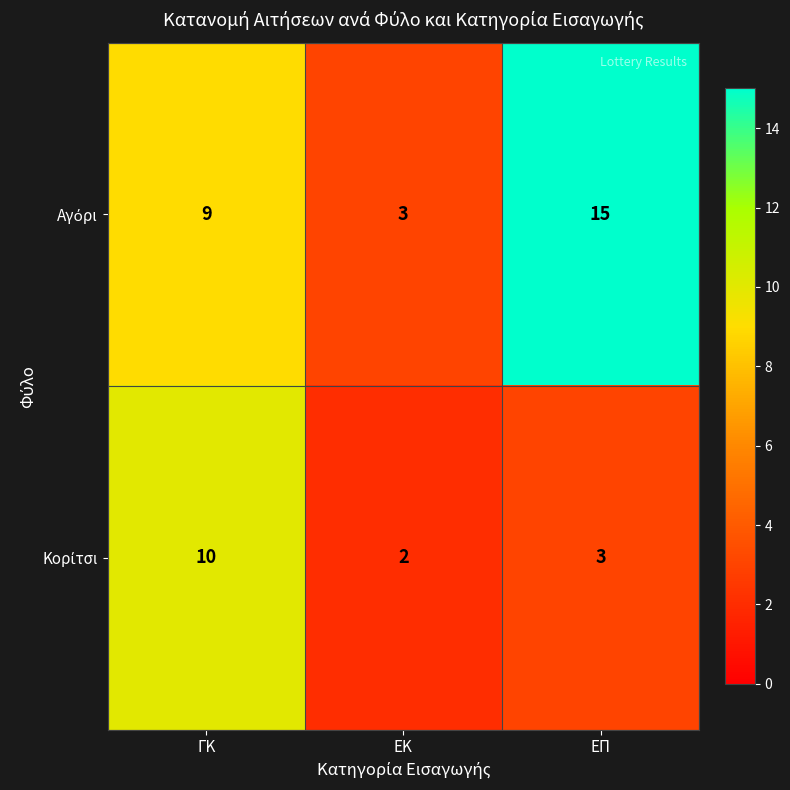

What is the maximum value shown in the chart?

15